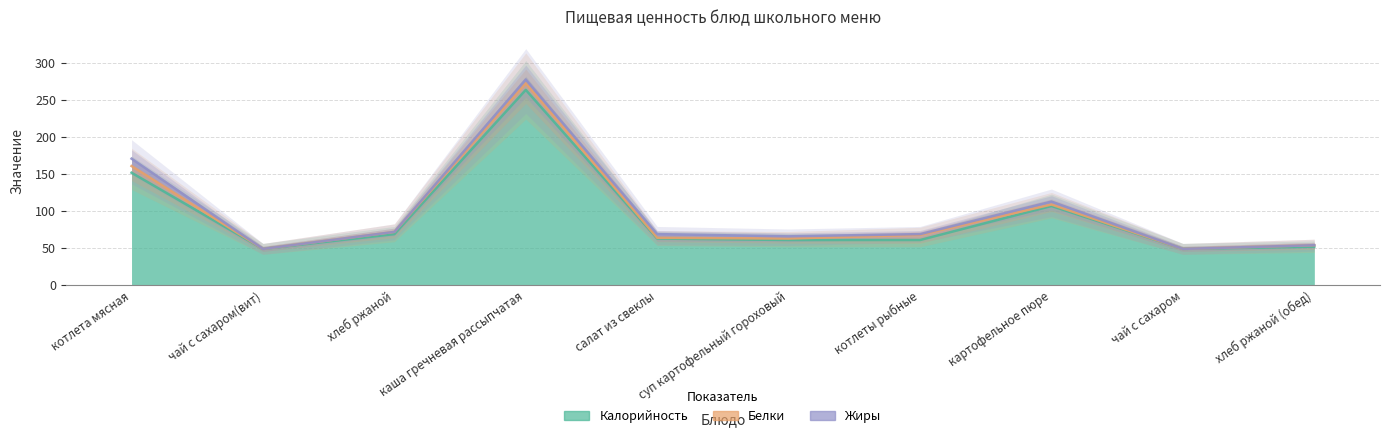

Read the Калорийность value at хлеб ржаной (обед), to the nearest 10.

50